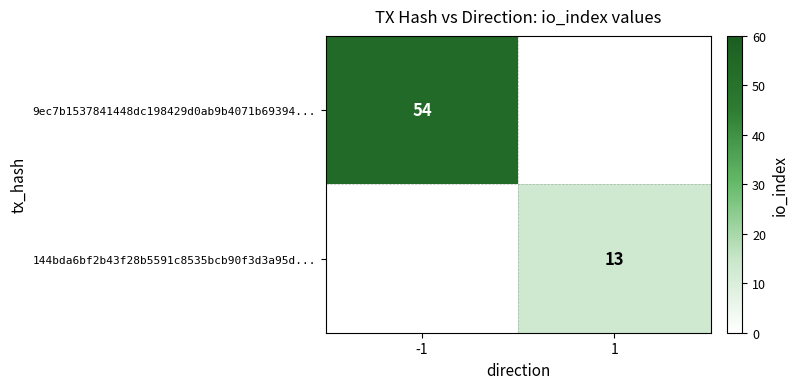

The 9ec7b1537841448dc198429d0ab9b4071b69394... series shows 86 at -1. True or false?

False